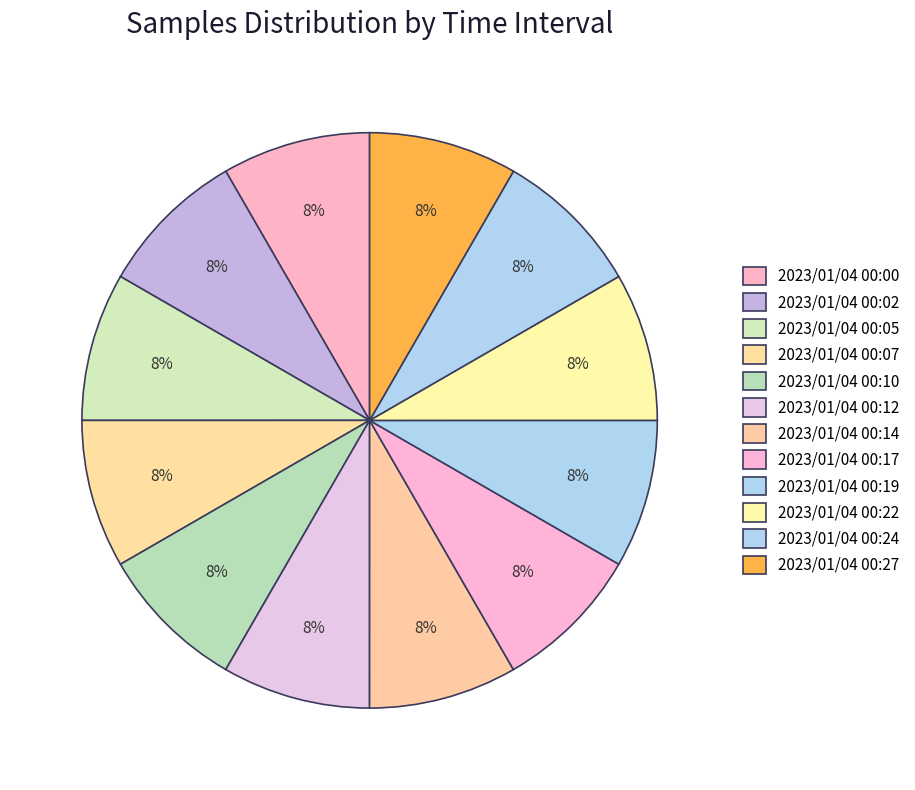

What is the change in value from 2023/01/04 00:02 to 2023/01/04 00:27?

-335